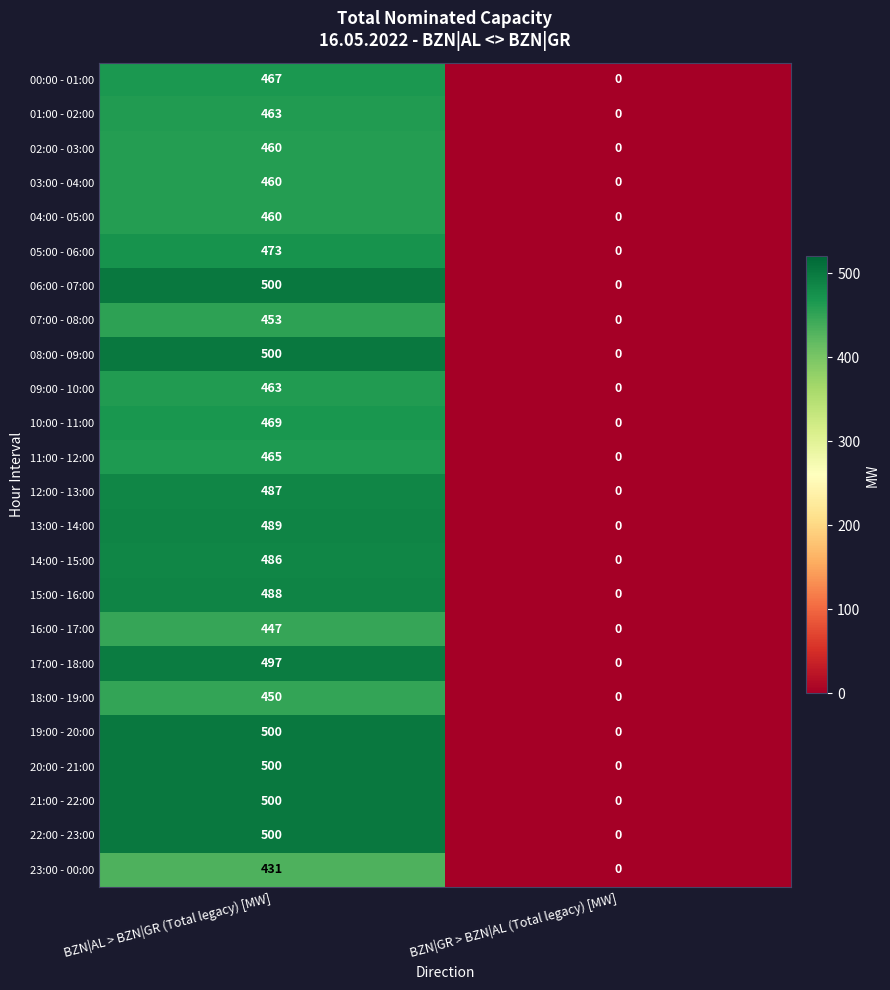

At how many categories does at least one series exceed 44?

1